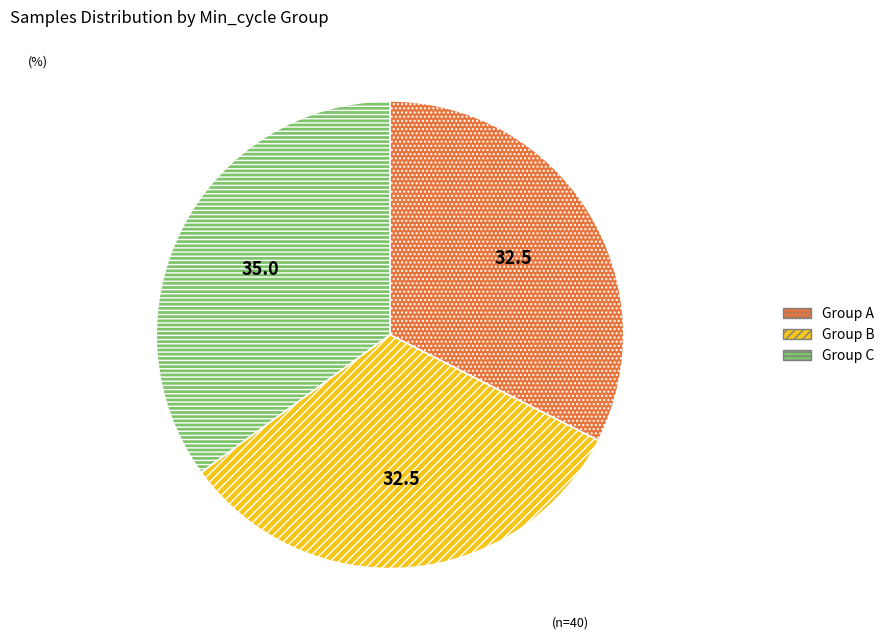

Is there any slice that represents more than half of the pie?

No